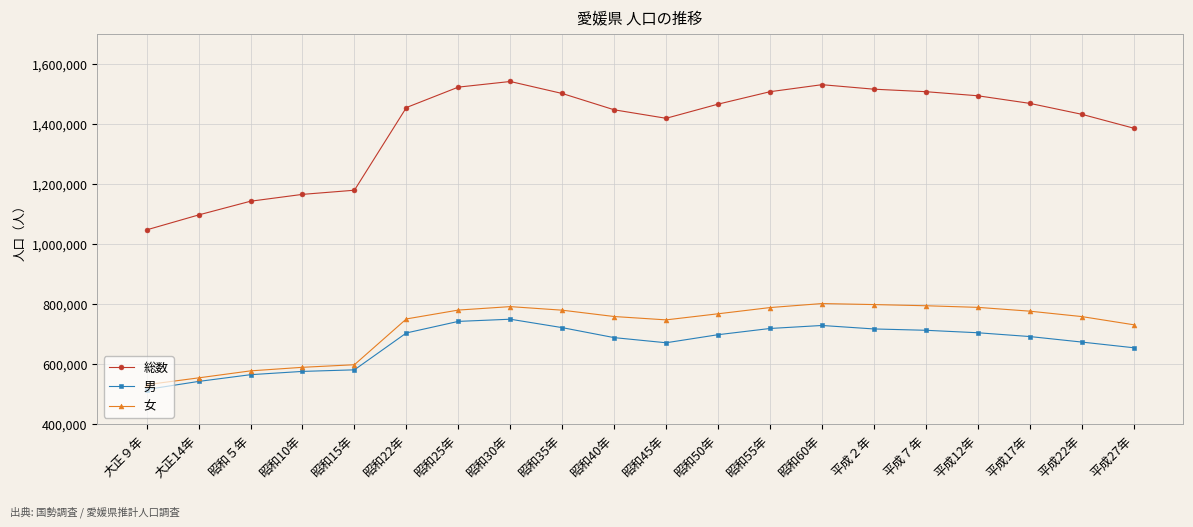

Rank the series at 昭和55年 from lowest to highest value.

男, 女, 総数